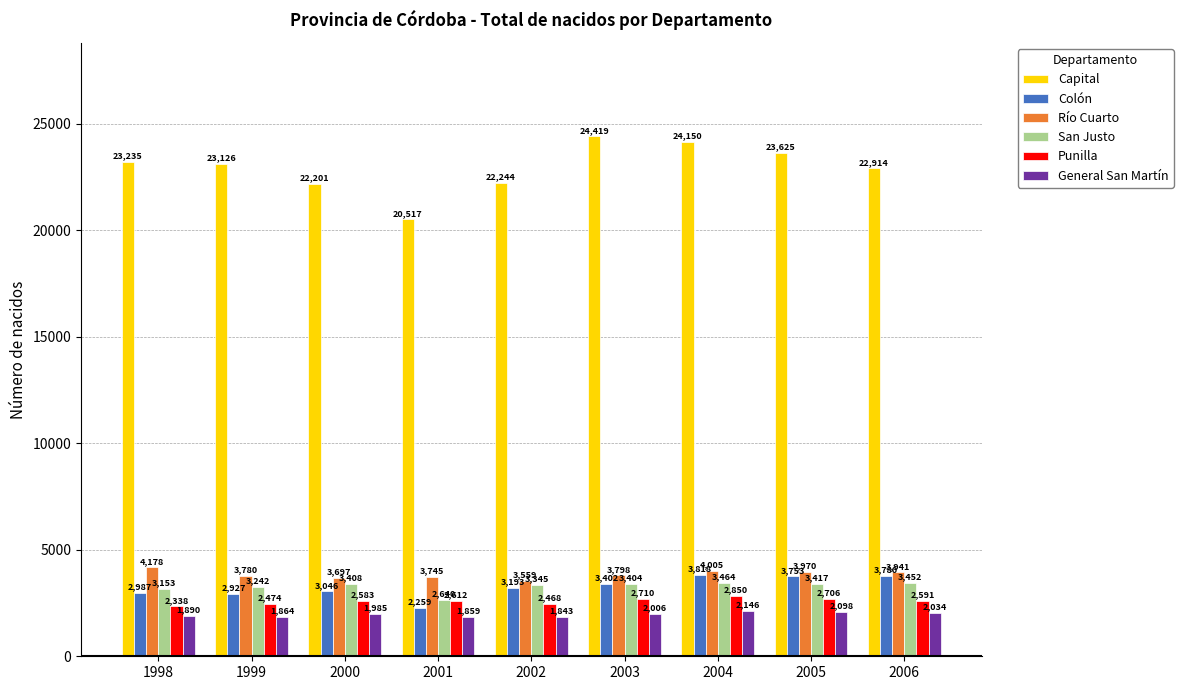

Which series has the largest total across all categories?

Capital